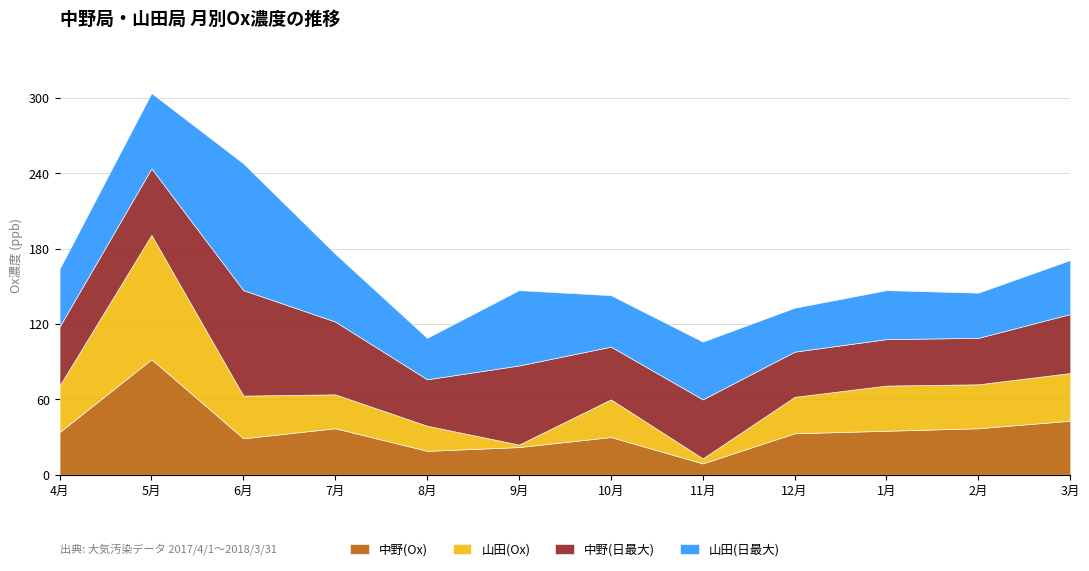

What is the total value across all series at 2月?

145